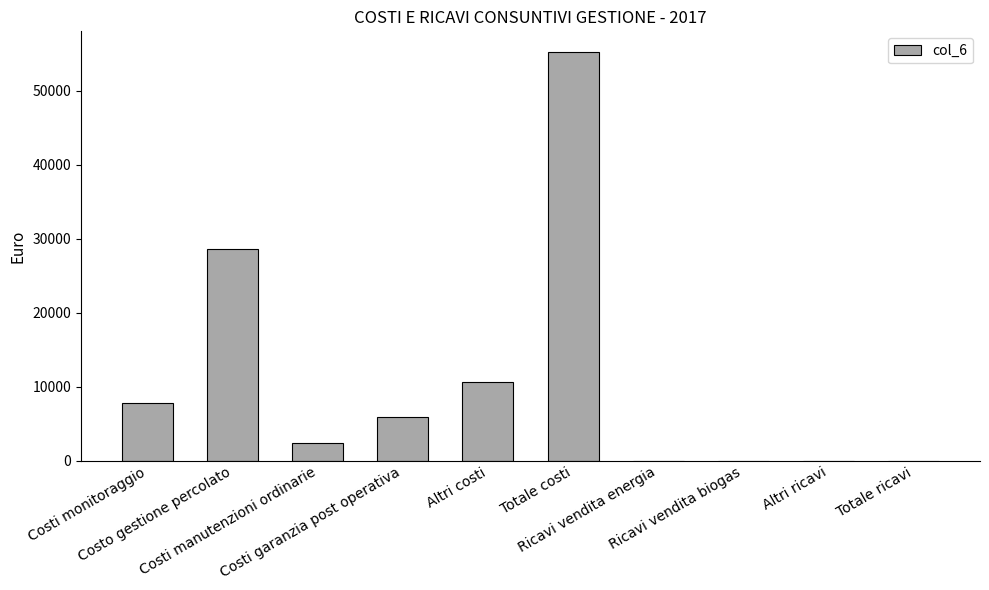

What is the sum of all values?

110571.5